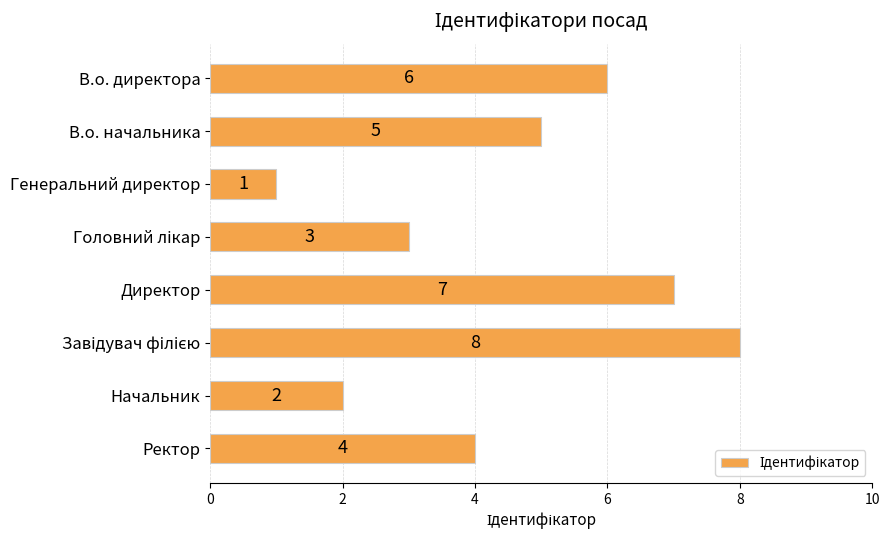

At which label is the value closest to 4?

Ректор